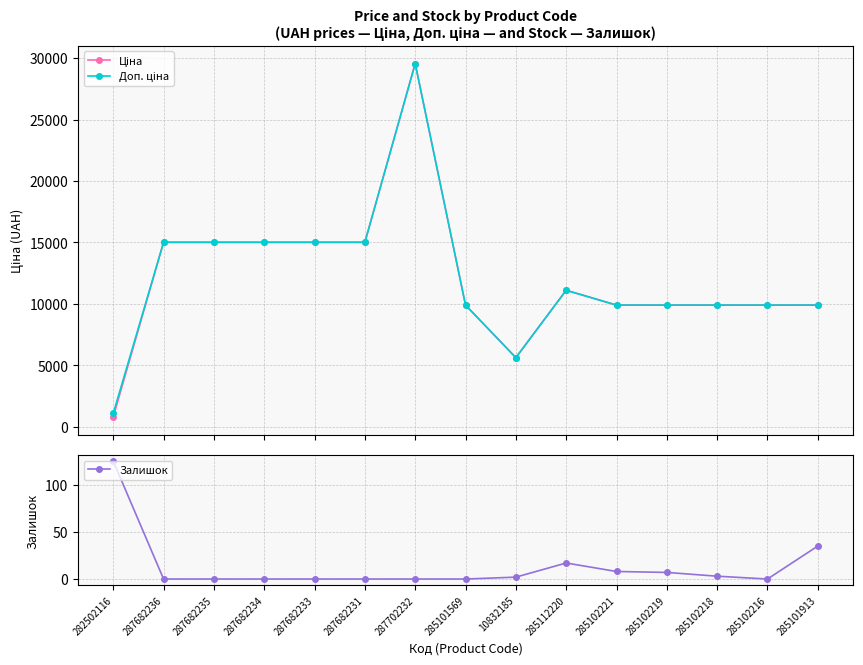

Between 287682234 and 10832185, which series saw the biggest shift?

Ціна